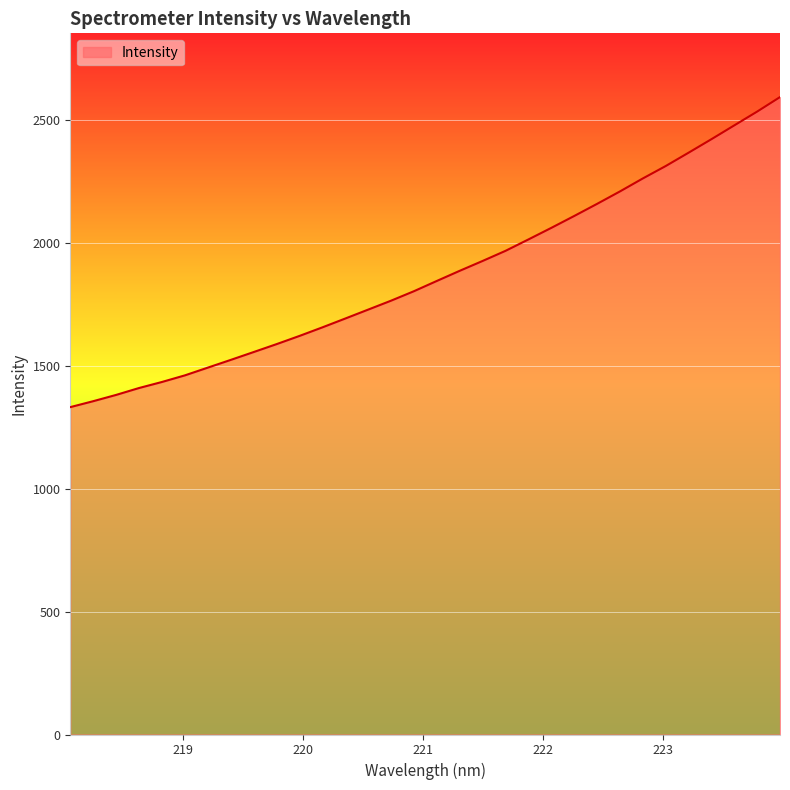

True or false: there are more than 2 points higher than both neighbors.

False